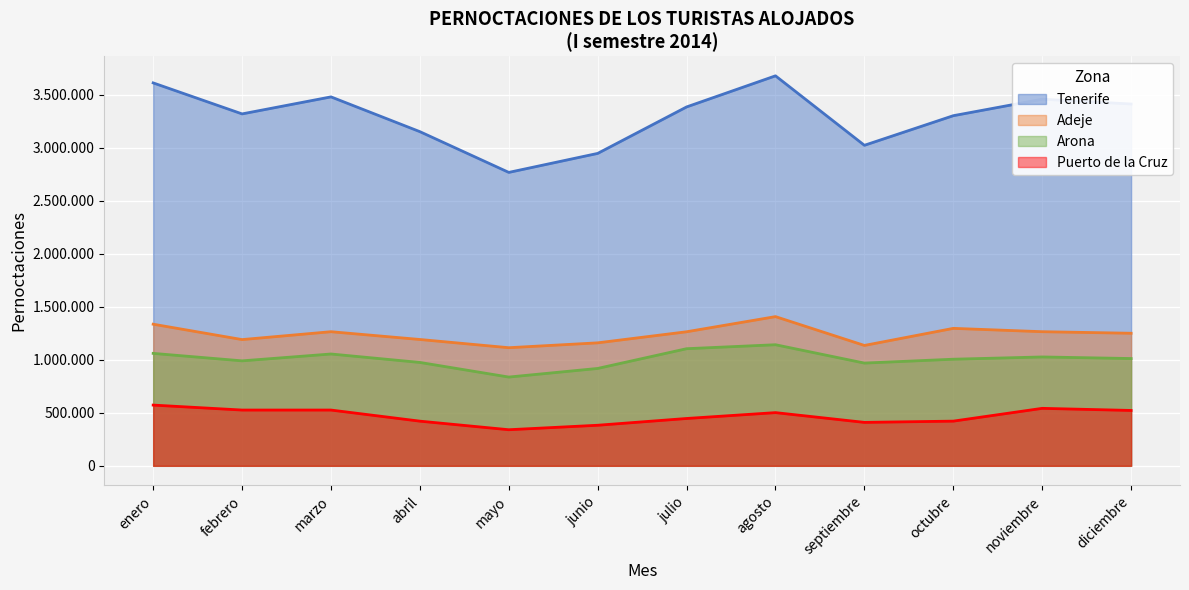

The value of Tenerife at enero is 2422089. True or false?

False